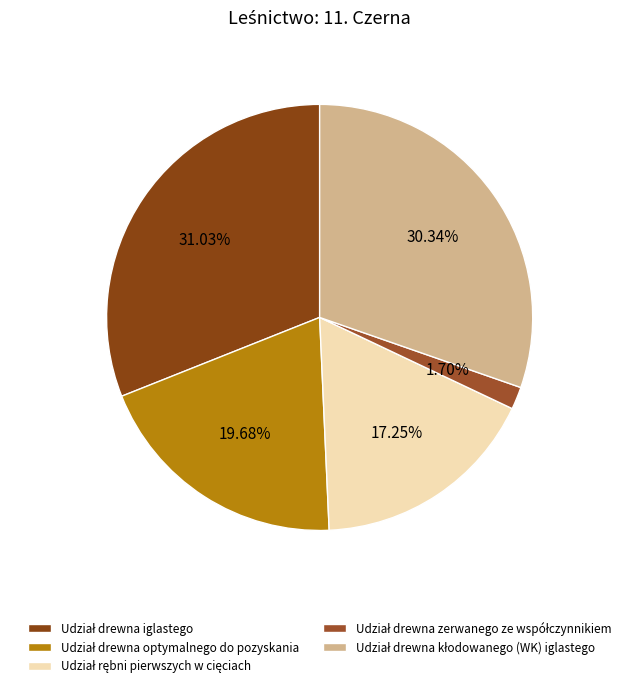

Count the number of slices in the pie.

5